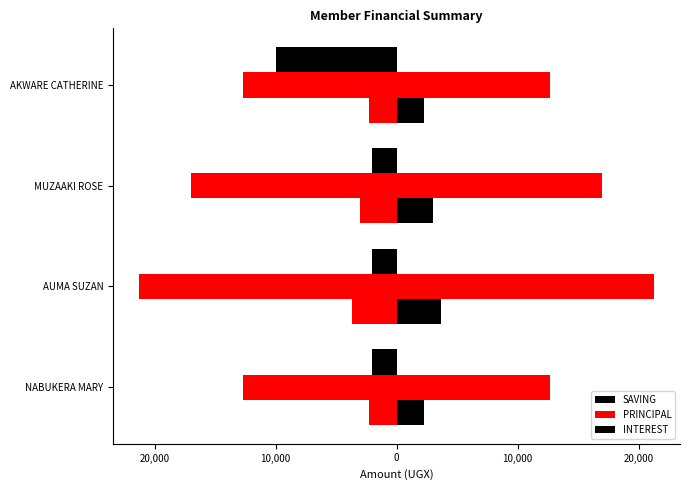

Count the number of categories in the chart.

4